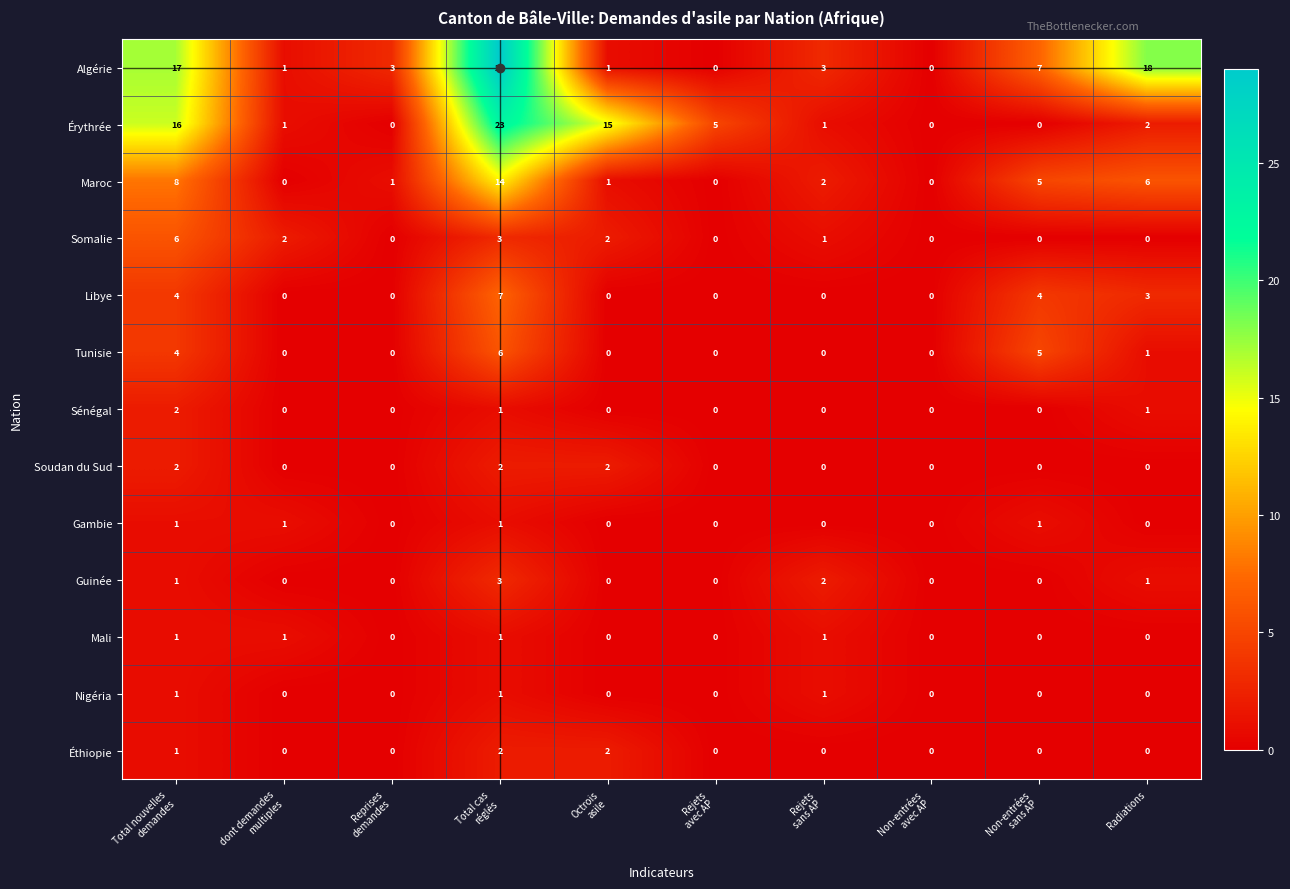

What is the spread (max minus min) of values at Total cas
réglés?

28